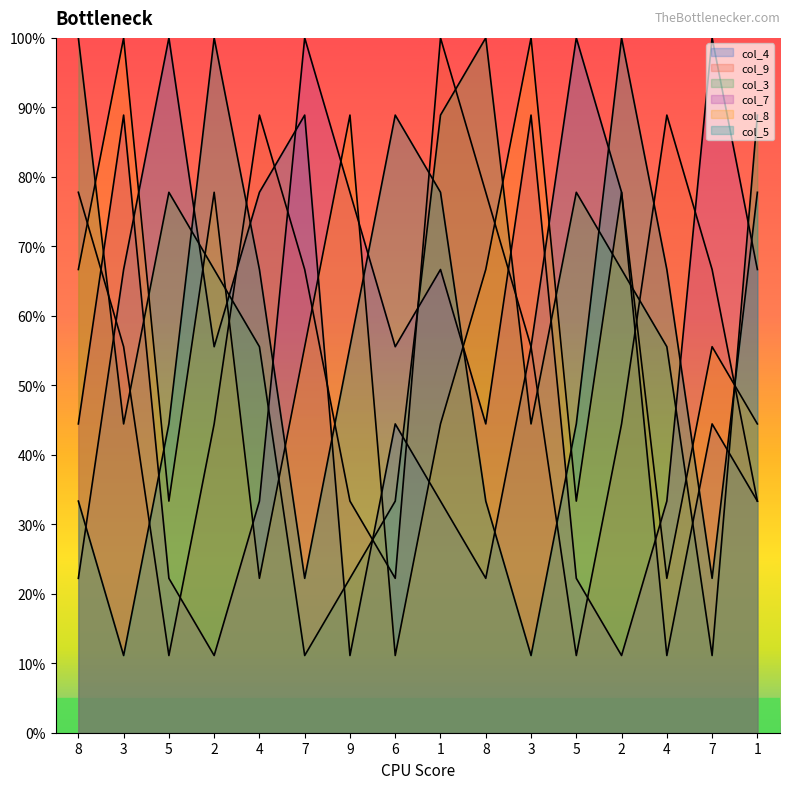

How many data points does each series have?

16